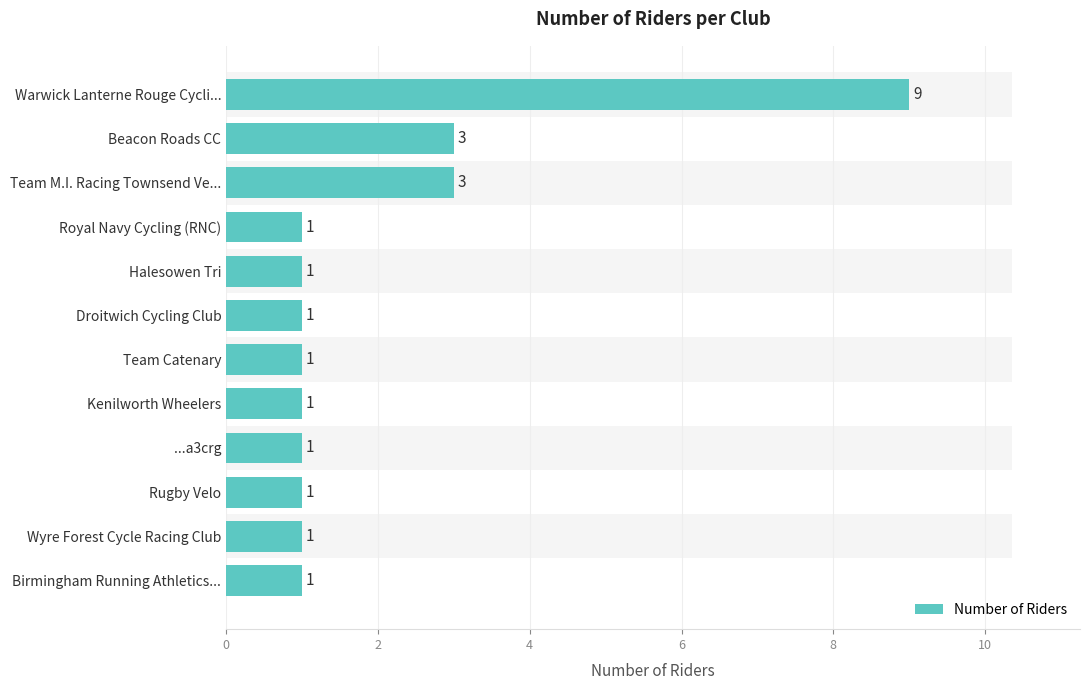

What is the sum of all values?

24